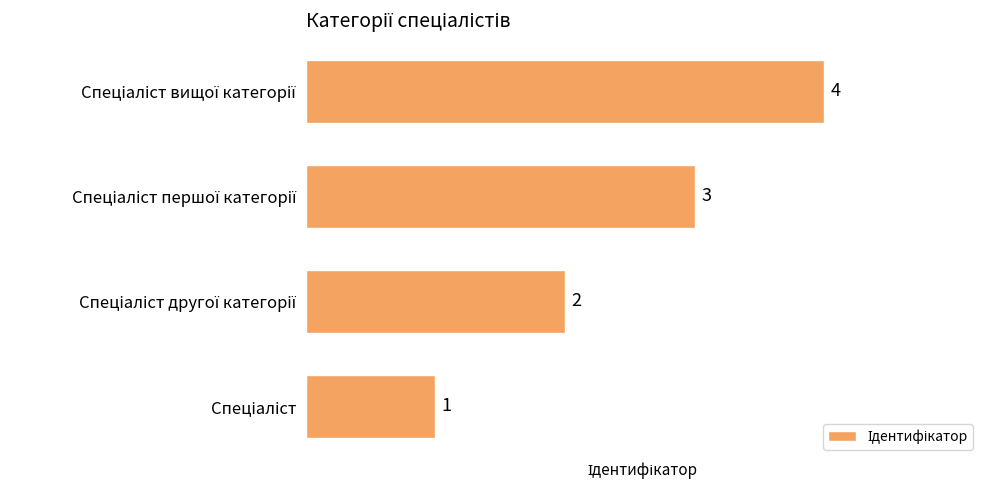

What is the greatest value displayed?

4